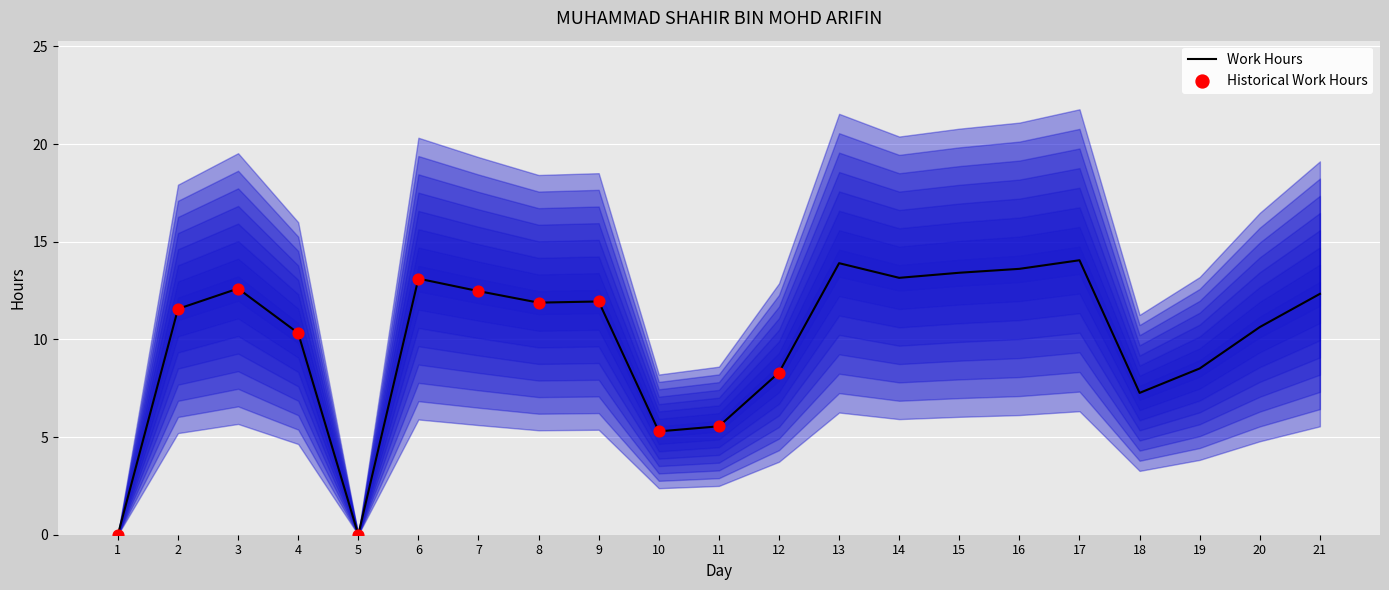

What is the ratio of the value at 4 to the value at 7?

0.8